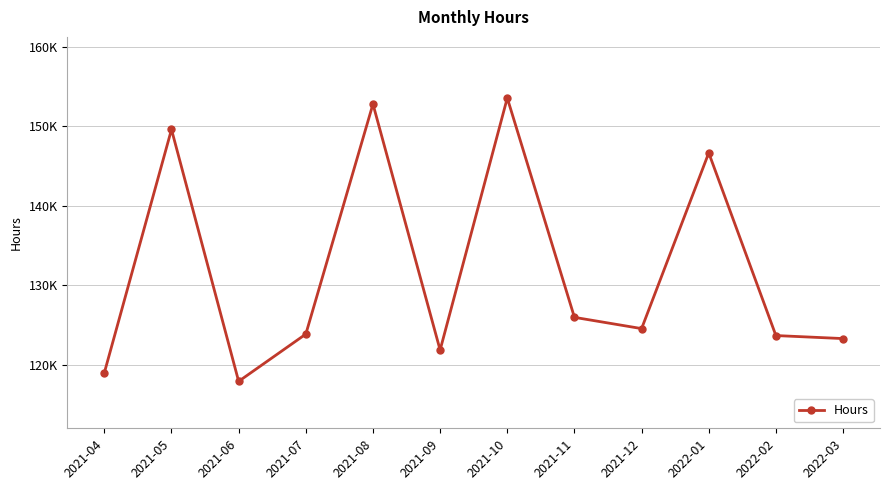

Where does the data first go above 124576?

2021-05